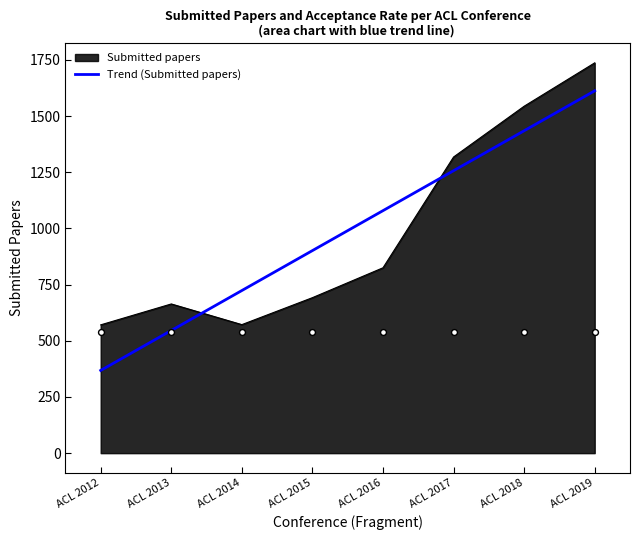

Where is Submitted papers nearest to the value 1154?

ACL 2017